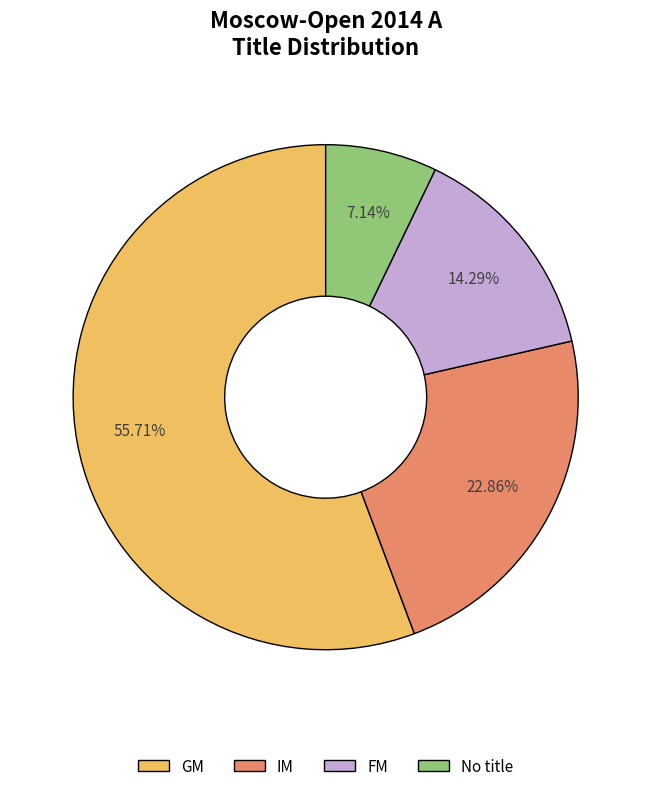

Which slice represents more than half of the pie?

GM